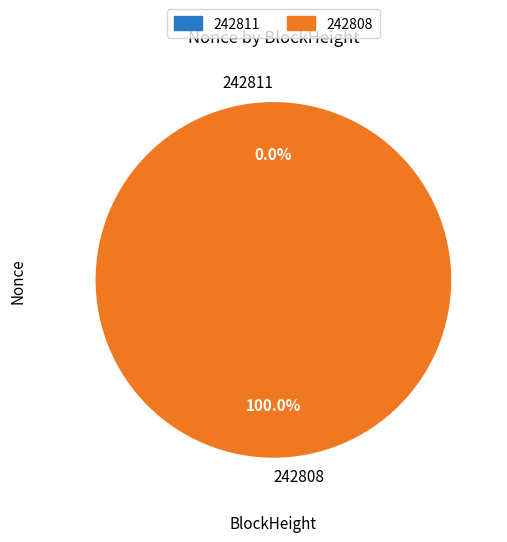

Which category has the smallest portion of the pie?

242811